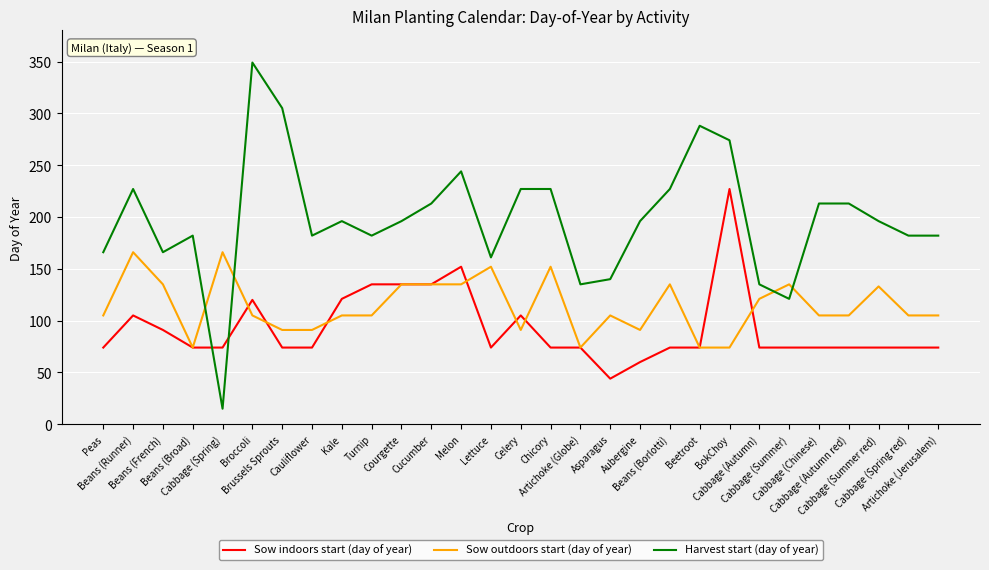

Which category has the highest value across all series?

Broccoli